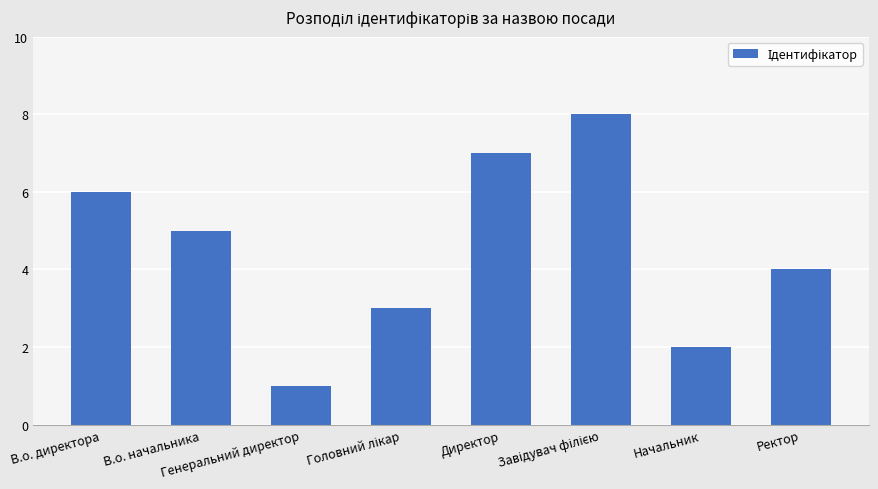

Is it true that the value at В.о. директора is 6?

True